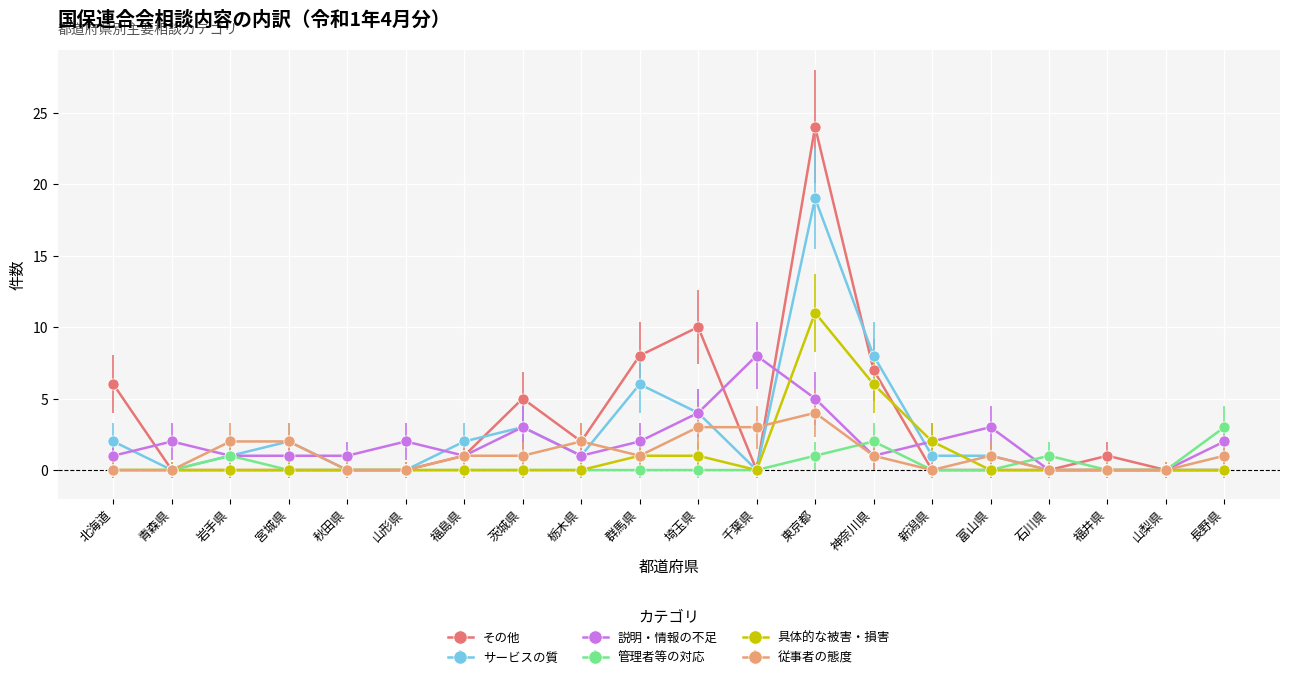

Is it true that 従事者の態度 equals 1 at 長野県?

True